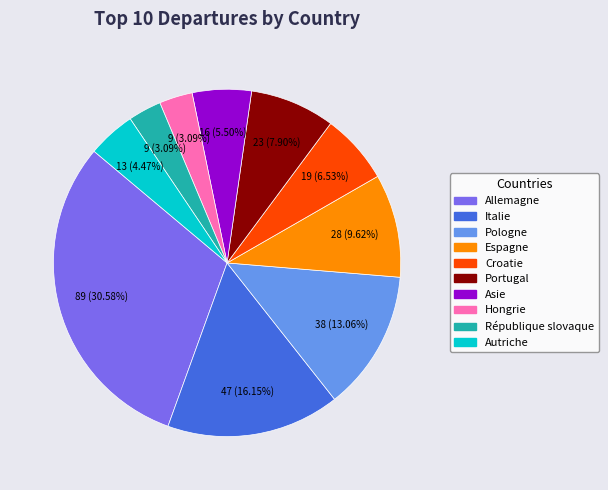

Which has a higher value, Italie or Hongrie?

Italie